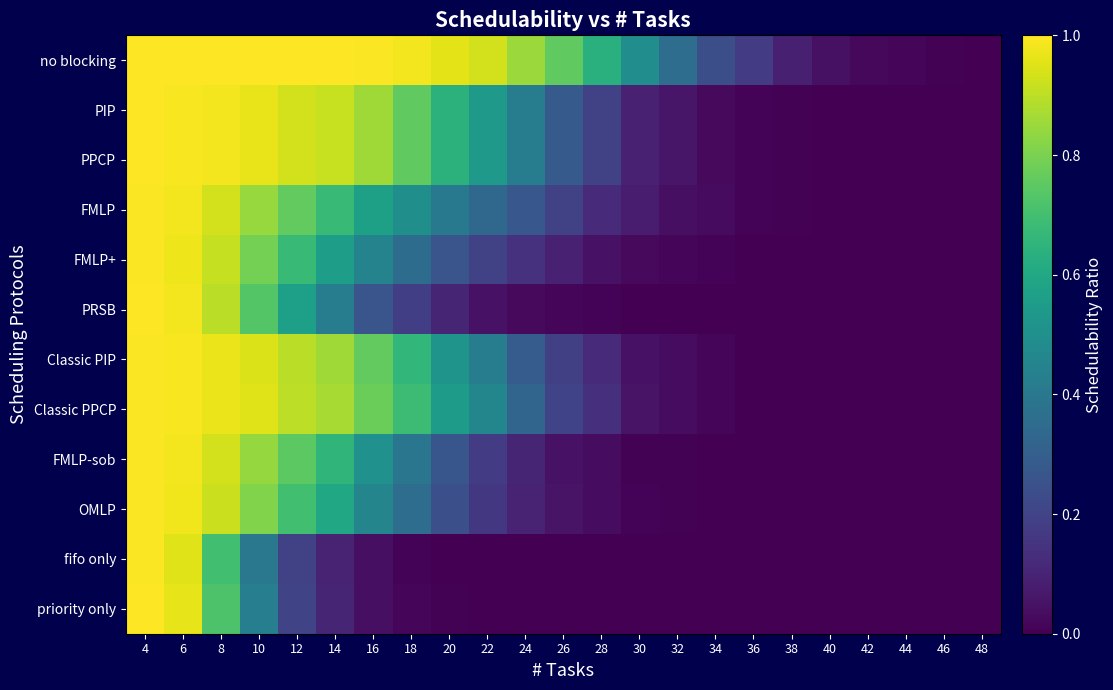

List the series in order of their peak value, lowest first.

FMLP, FMLP+, Classic PIP, Classic PPCP, FMLP-sob, OMLP, fifo only, PIP, PPCP, PRSB, priority only, no blocking